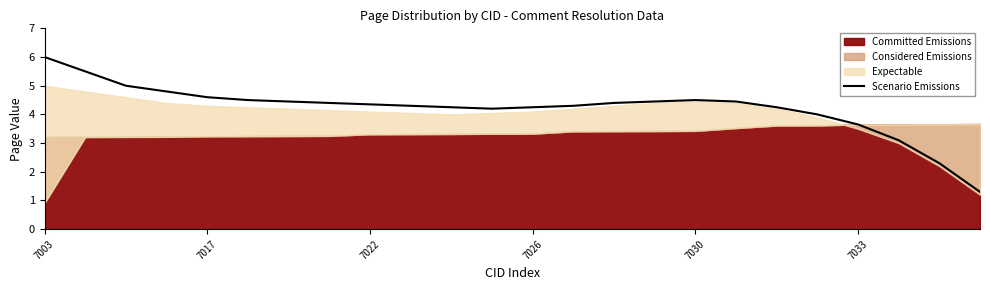

Approximately how many times larger is the value at 19 compared to 14?

0.9